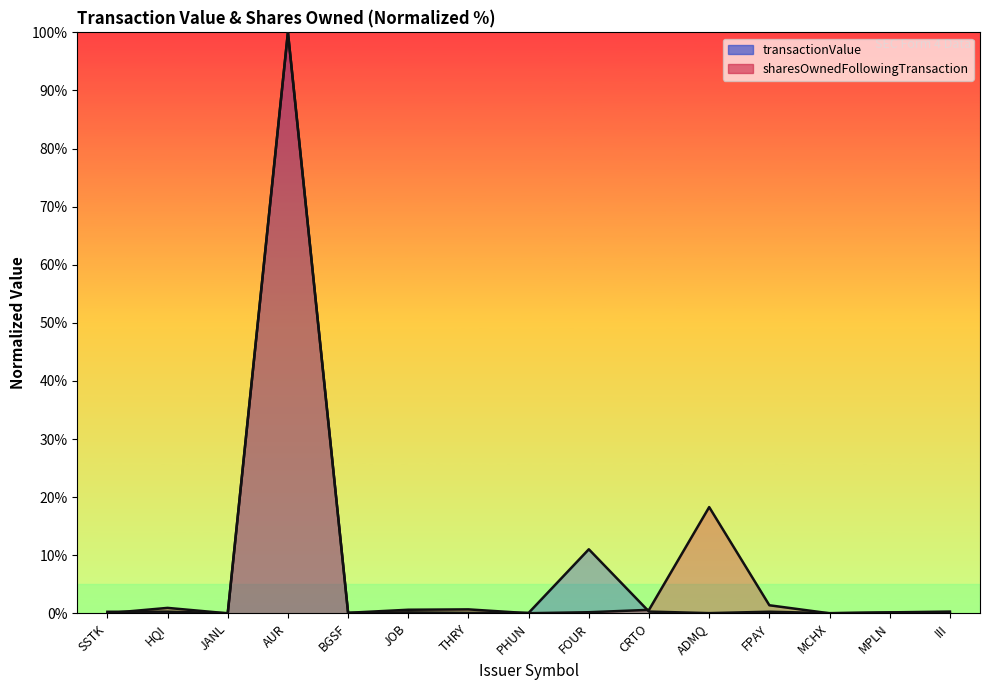

After their last crossing, which series has the higher values: sharesOwnedFollowingTransaction or transactionValue?

sharesOwnedFollowingTransaction